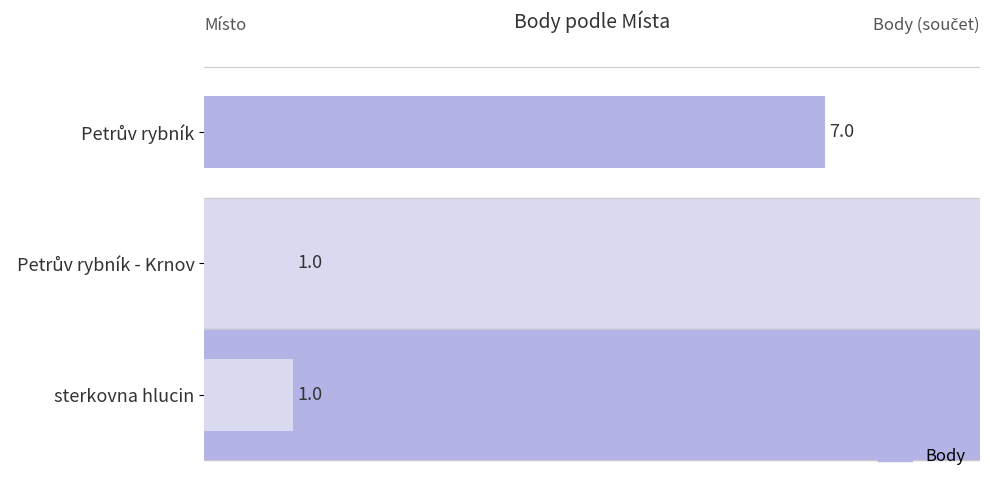

What position from the bottom is sterkovna hlucin?

1